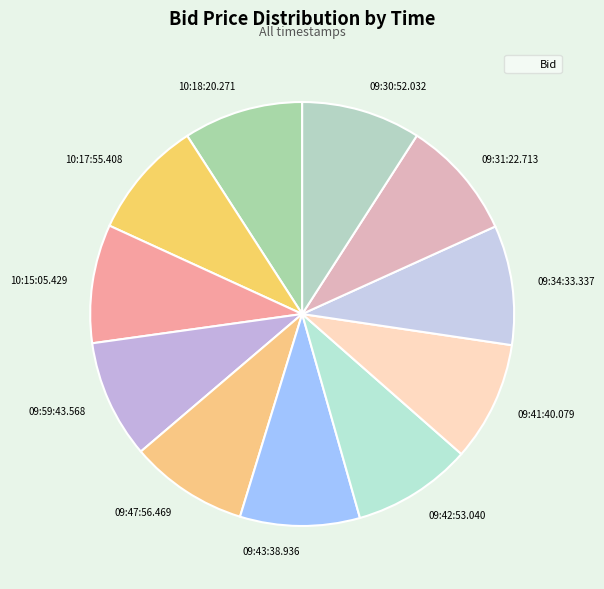

Combined, do 09:42:53.040 and 09:47:56.469 account for over 50%?

No